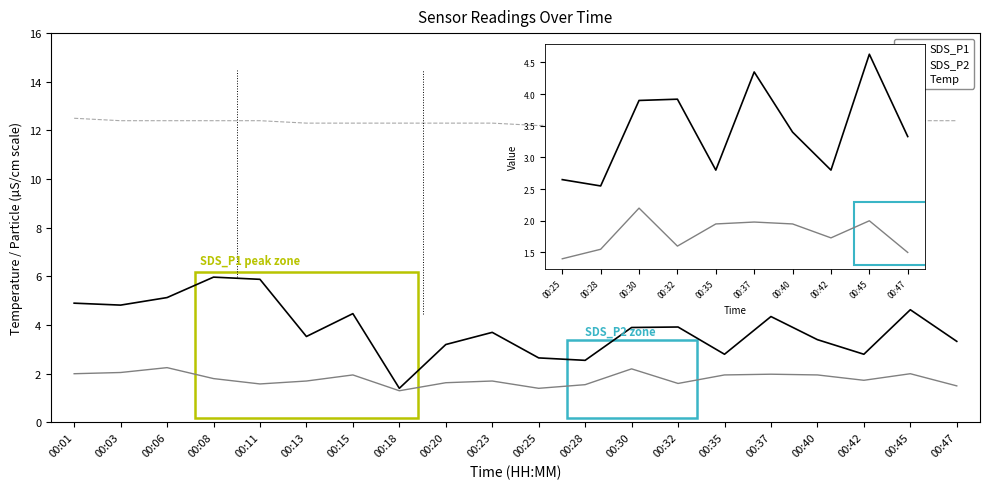

The SDS_P2 series shows 3.0 at 00:45. True or false?

False